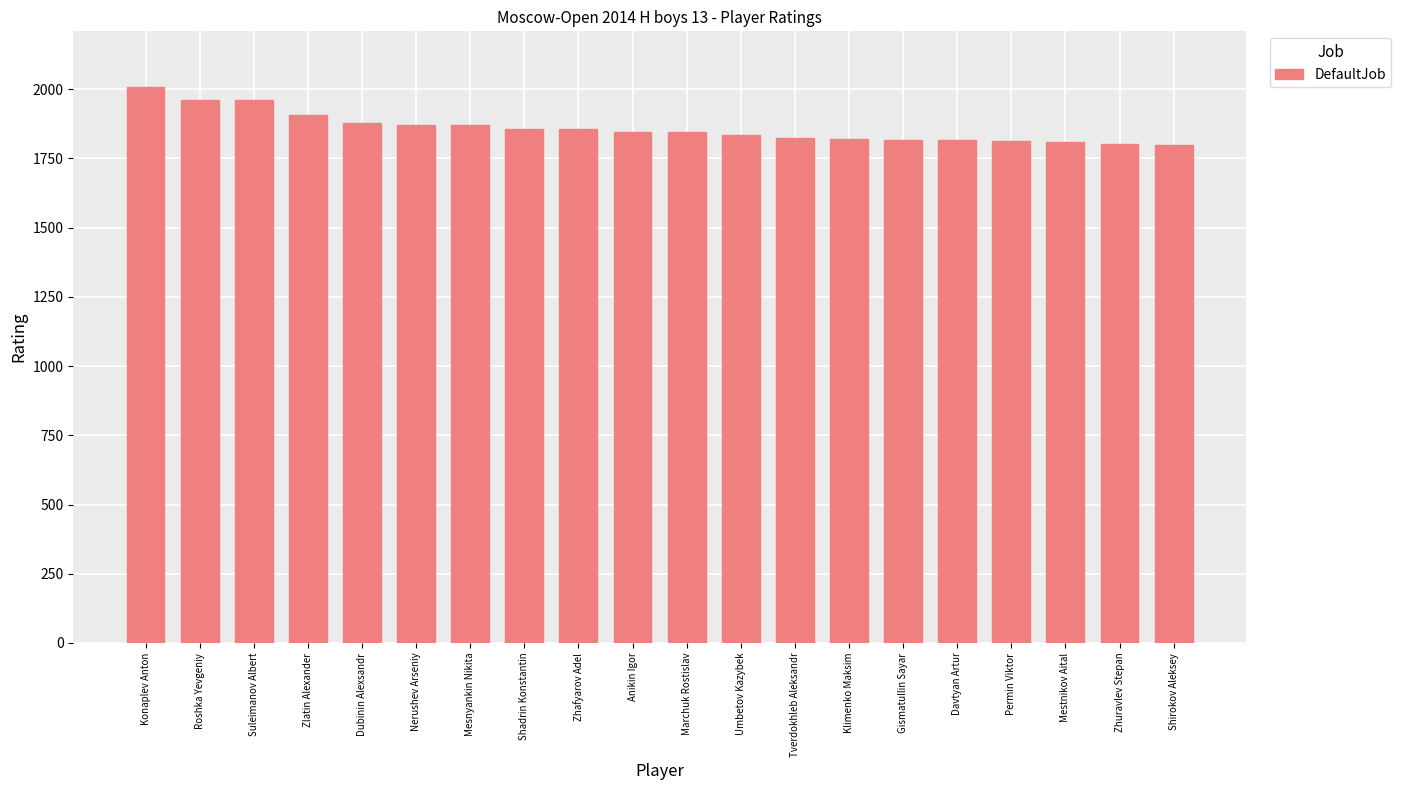

What is the smallest value displayed?

1800